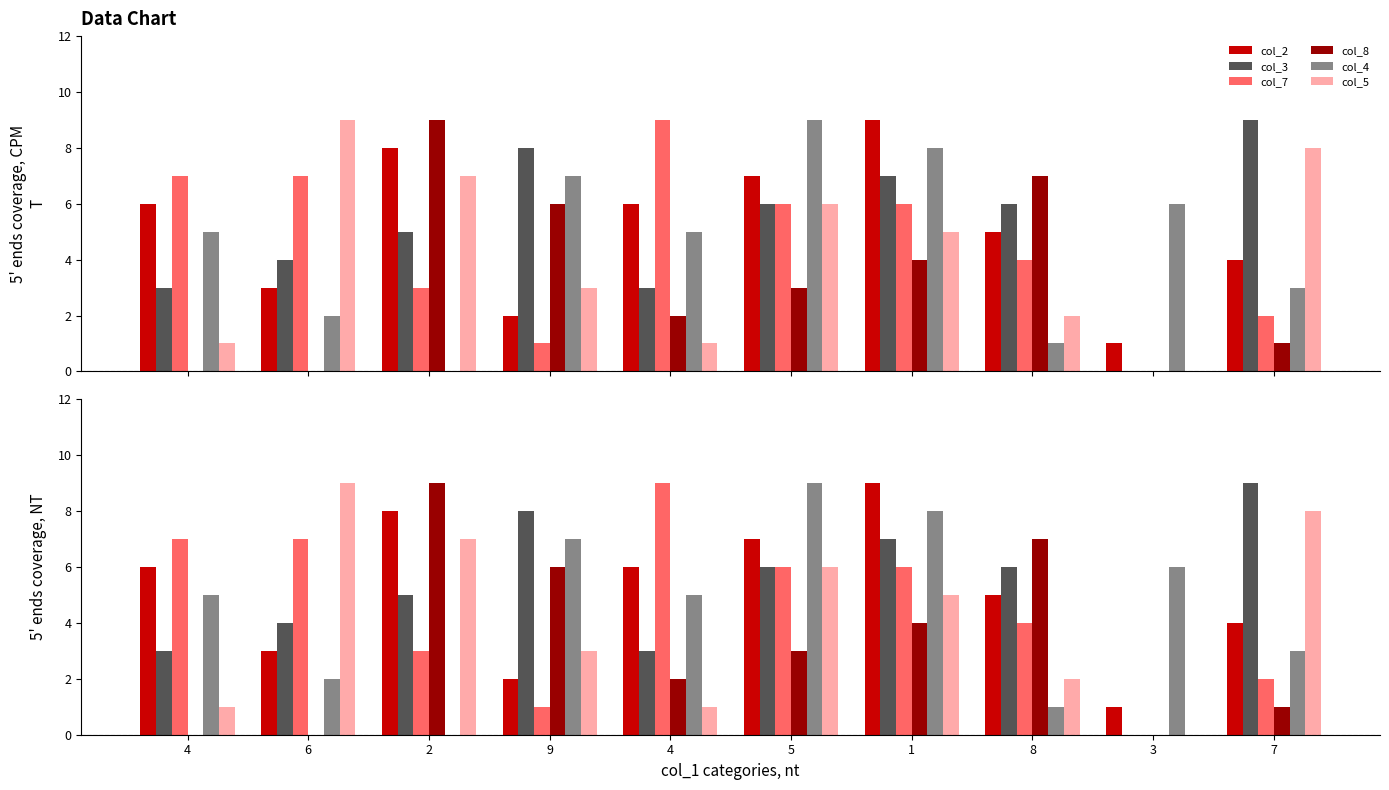

Reading right to left, extract all data points from this chart.

col_2: 7=4	3=1	8=5	1=9	5=7	4=6	9=2	2=8	6=3	4=6
col_3: 7=9	3=0	8=6	1=7	5=6	4=3	9=8	2=5	6=4	4=3
col_7: 7=2	3=0	8=4	1=6	5=6	4=9	9=1	2=3	6=7	4=7
col_8: 7=1	3=0	8=7	1=4	5=3	4=2	9=6	2=9	6=0	4=0
col_4: 7=3	3=6	8=1	1=8	5=9	4=5	9=7	2=0	6=2	4=5
col_5: 7=8	3=0	8=2	1=5	5=6	4=1	9=3	2=7	6=9	4=1